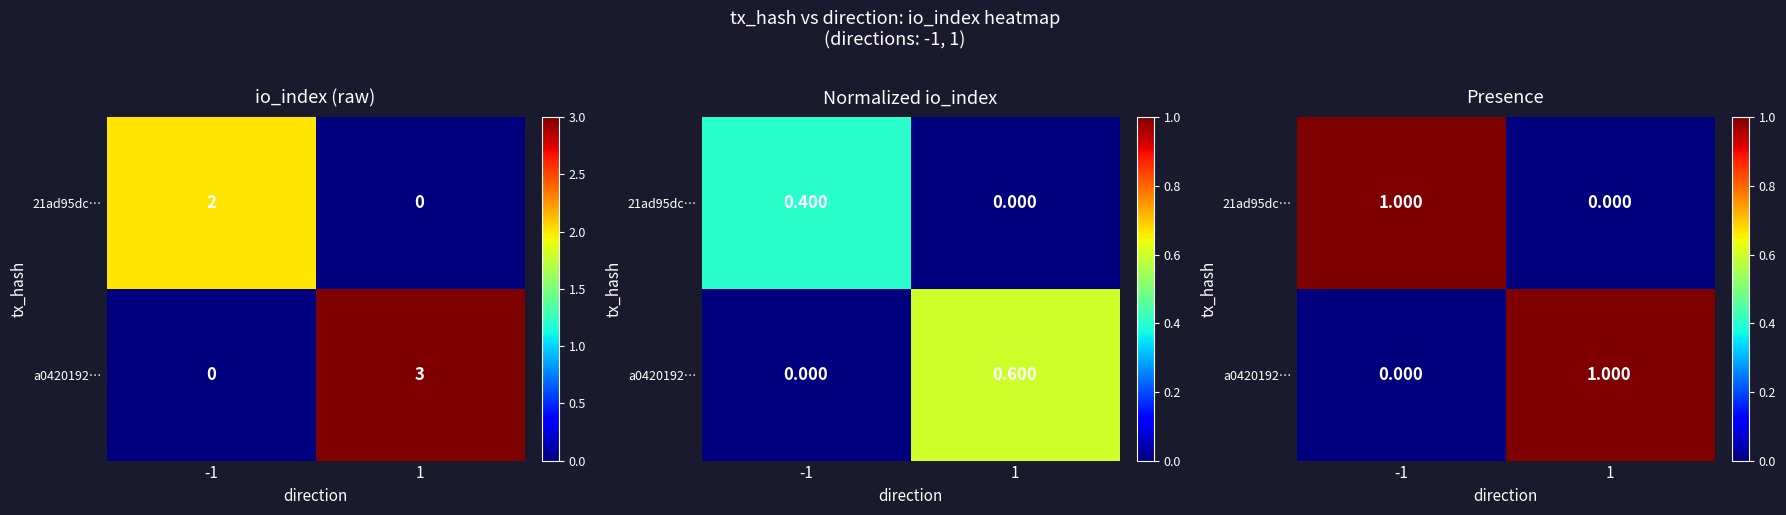

At which label does 21ad95dc… reach its peak?

-1